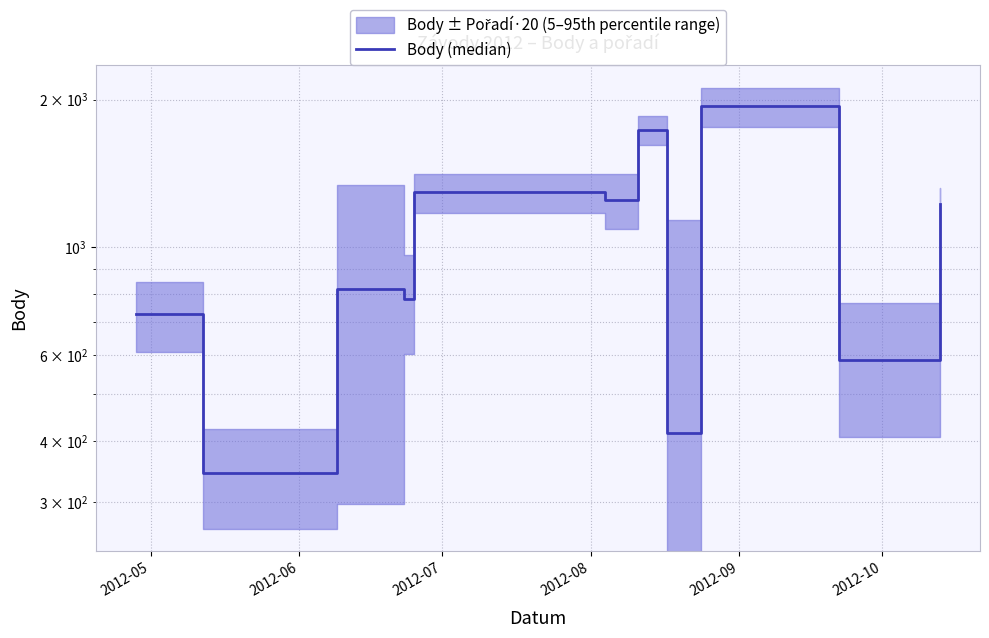

True or false: the data shows 728 at 2012-05.

True